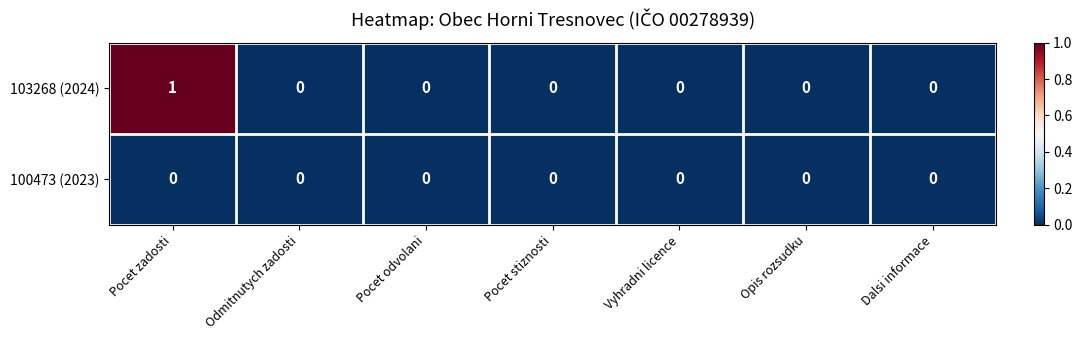

Between Pocet zadosti and Opis rozsudku, which series saw the biggest shift?

103268 (2024)